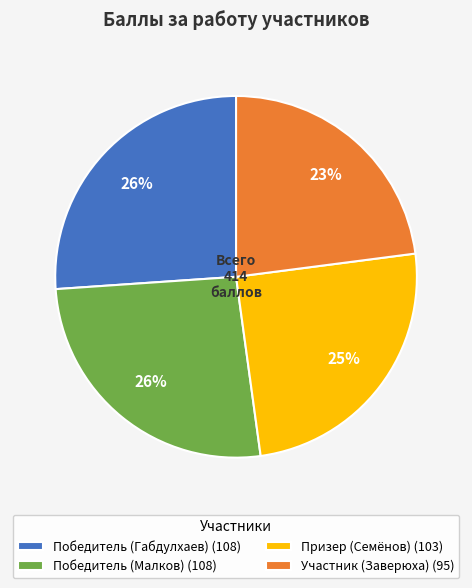

Does any single category account for the majority?

No